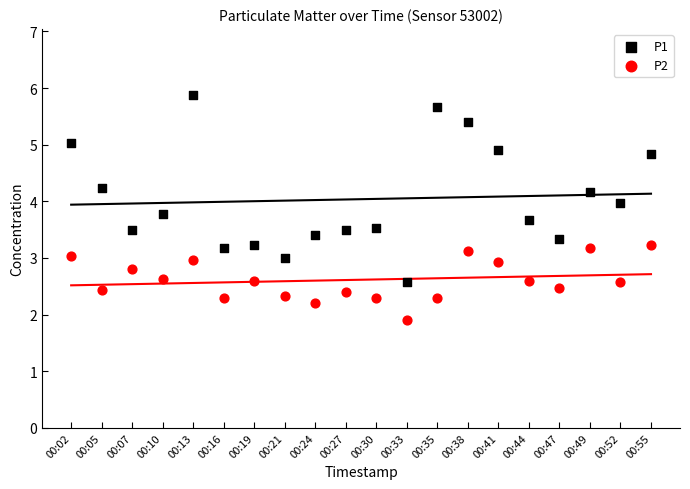

Which series has the largest Y range (max minus min)?

P1